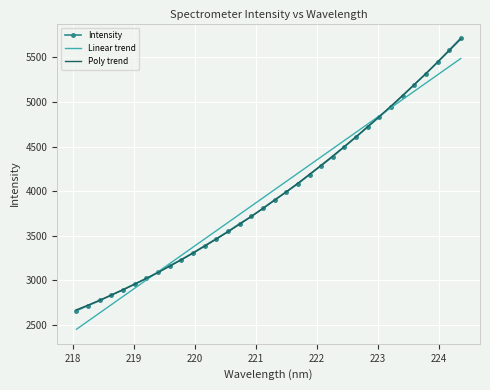

Which series has the largest range (max minus min)?

Intensity